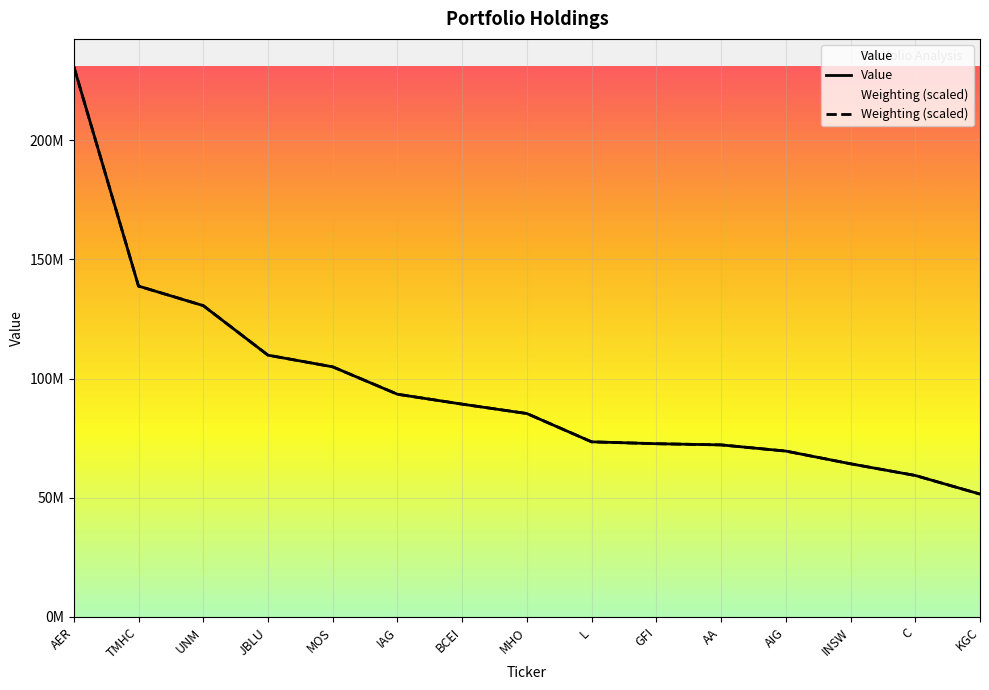

After their last crossing, which series has the higher values: Value or Weighting (scaled)?

Value